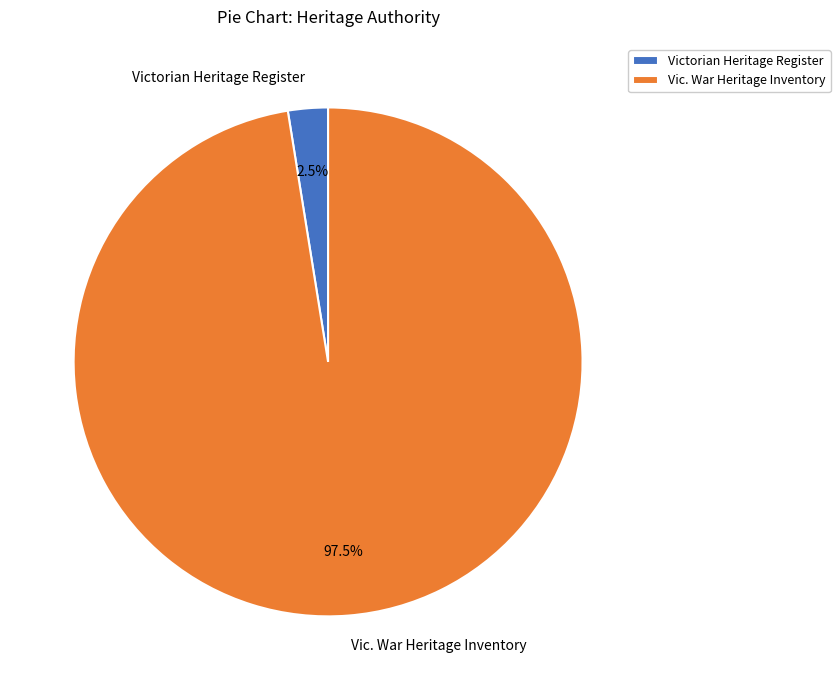

Do Vic. War Heritage Inventory and Victorian Heritage Register together represent more than half of the pie?

Yes